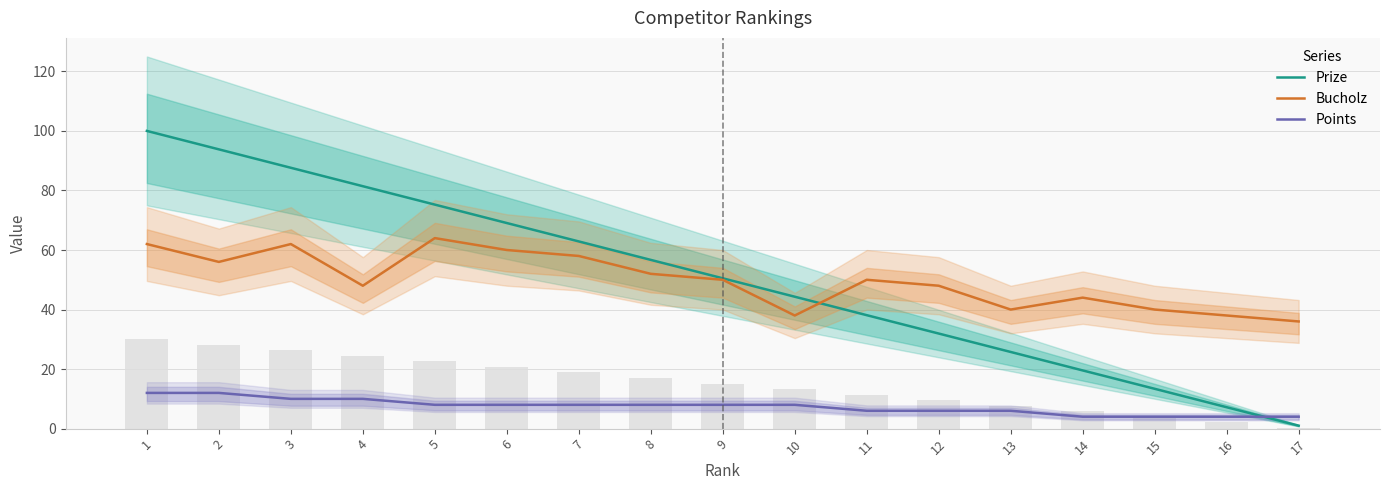

What is the average value of the Bucholz series?

49.8